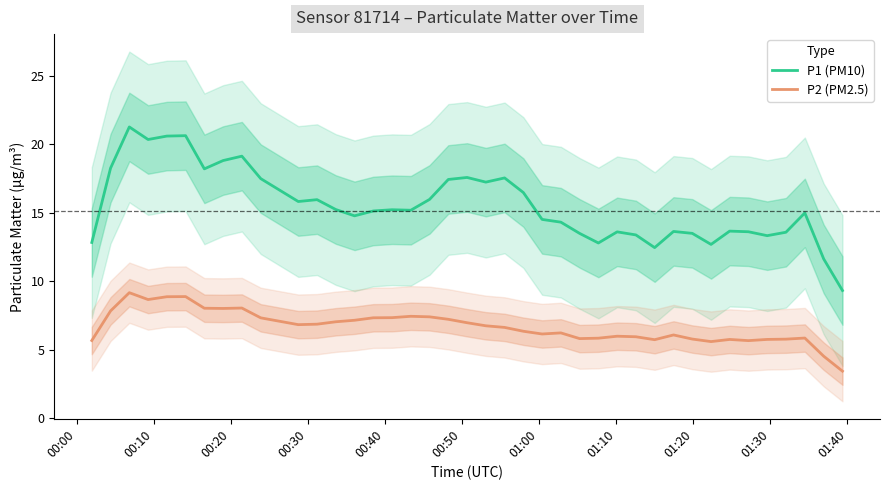

True or false: P2 (PM2.5) and P1 (PM10) intersect in this chart.

False